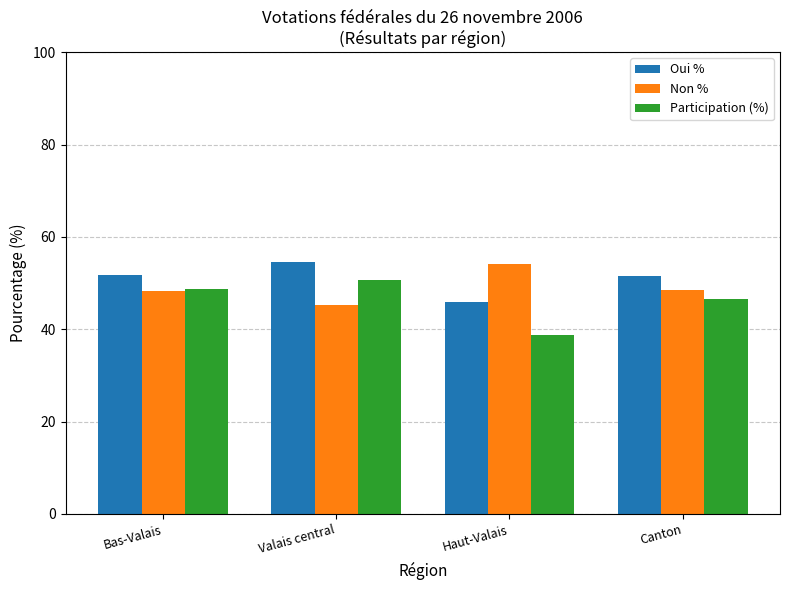

How many data points does each series have?

4